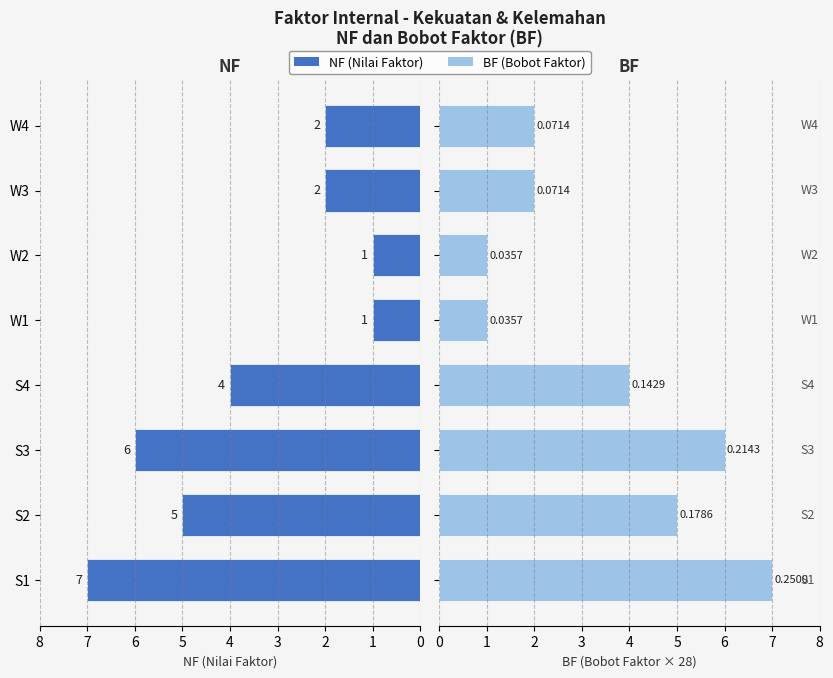

What is the sum of the BF values at S1 and W1?

8